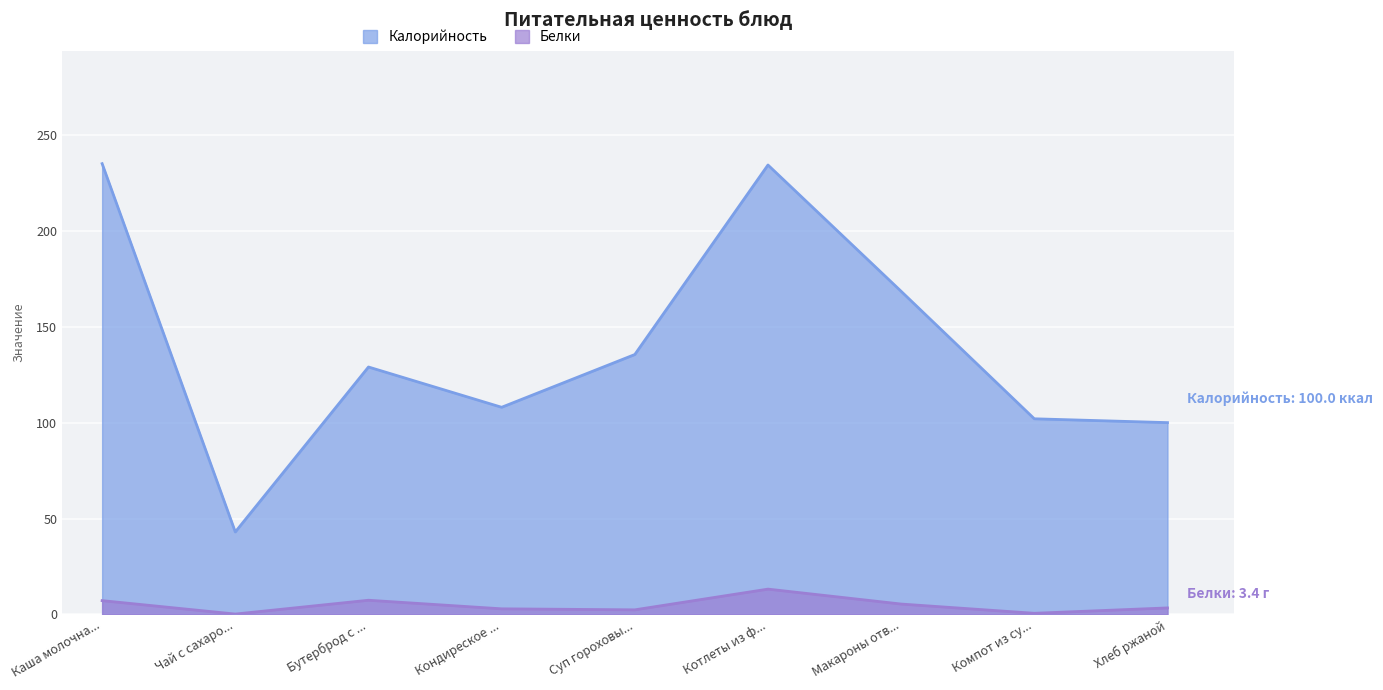

What is the minimum value shown in the chart?

0.2